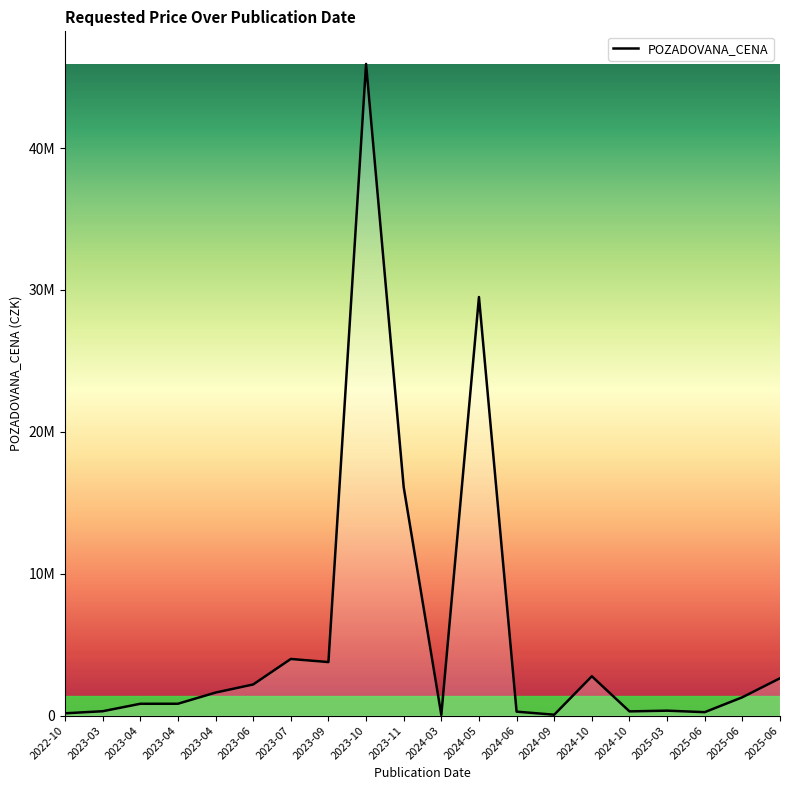

Does the chart display data point markers on the line(s)?

No